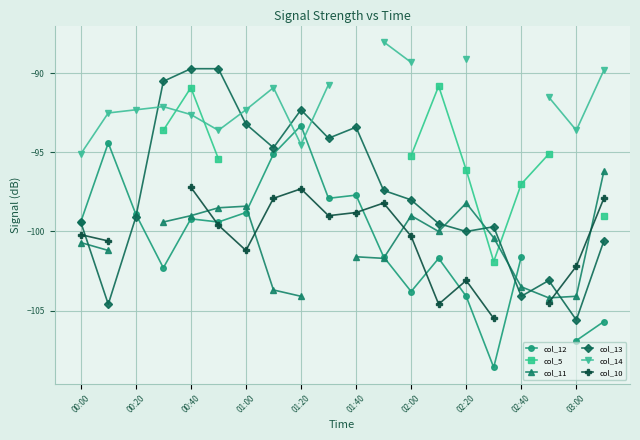

True or false: col_5 and col_11 intersect in this chart.

True